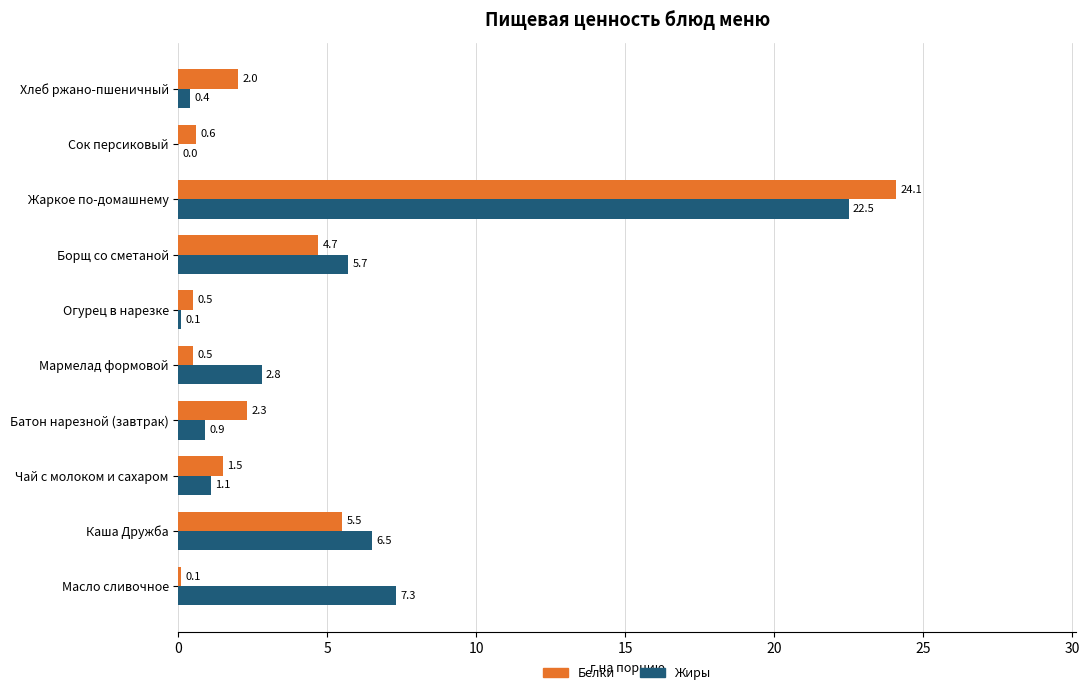

Which series changed the most between Огурец в нарезке and Хлеб ржано-пшеничный?

Белки